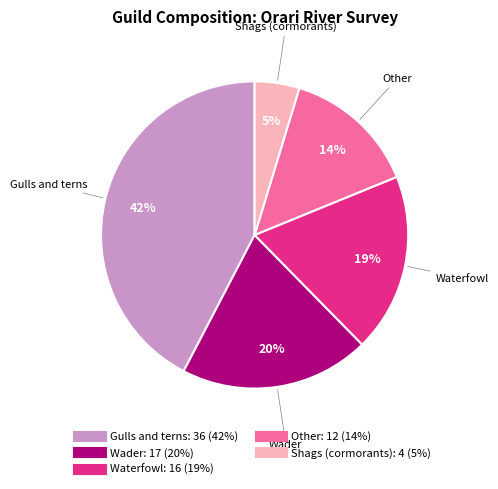

Which slice is the largest?

Gulls and terns